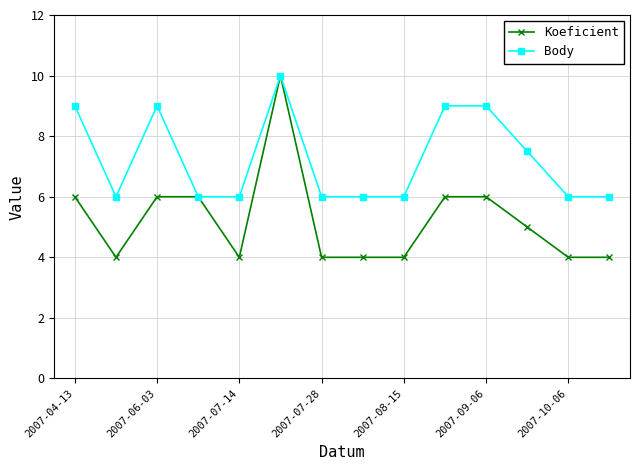

How many lines are shown in the chart?

2